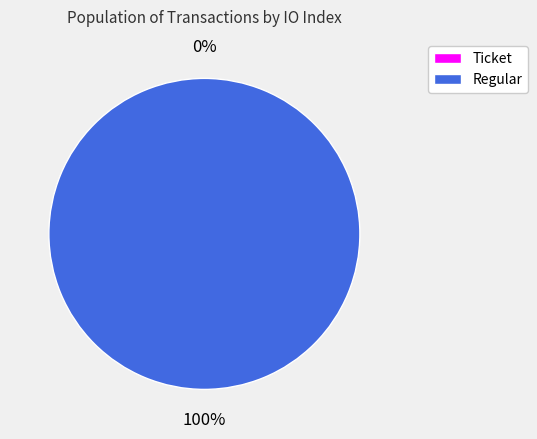

How many segments does this pie chart have?

2